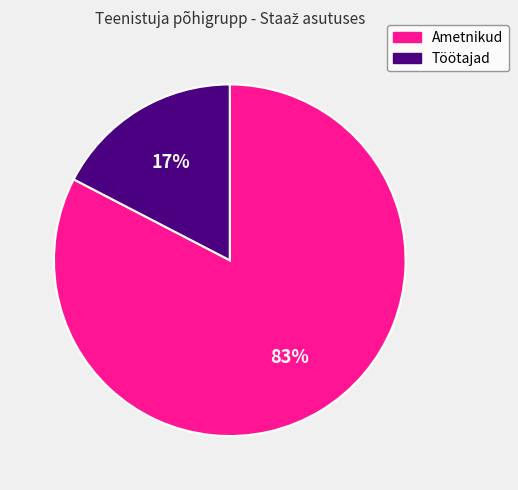

To the nearest percent, what is the average slice percentage?

50%